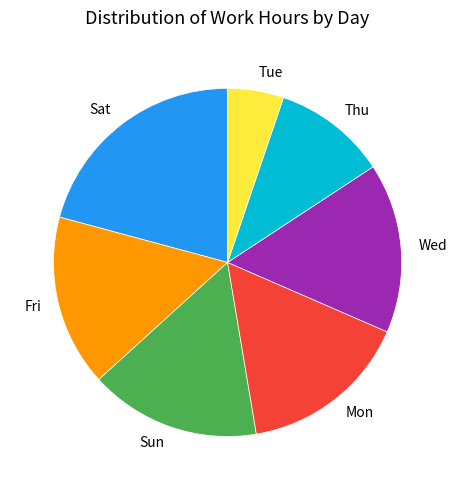

True or false: Wed accounts for 16% of the total.

True